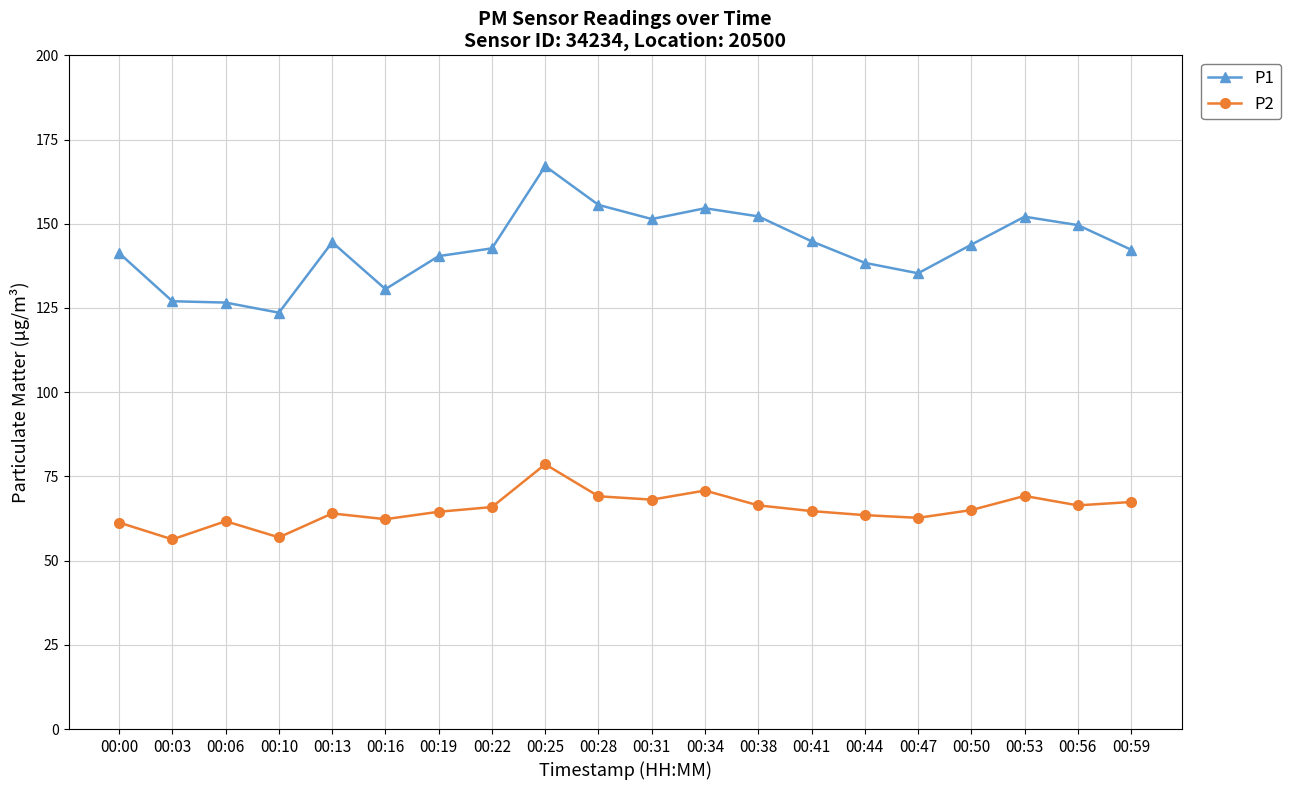

What is the greatest value displayed?

167.1